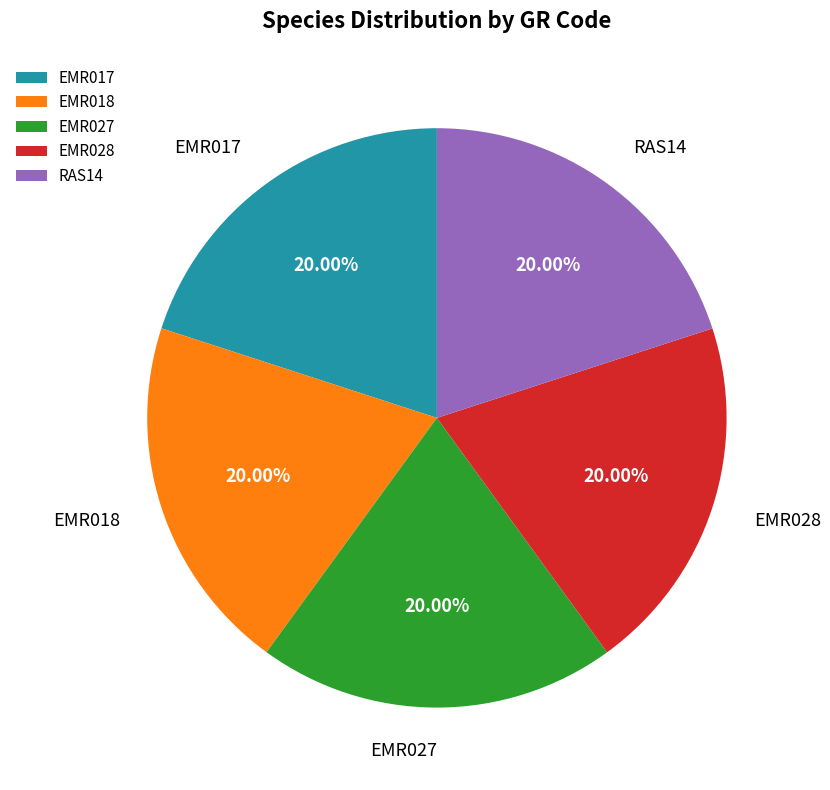

Does any single category account for the majority?

No